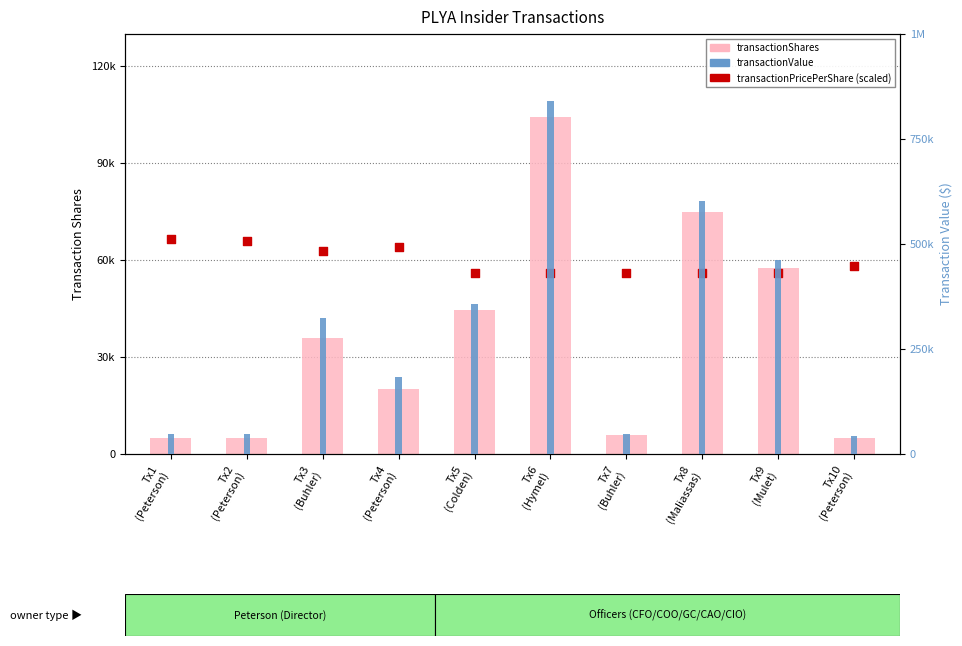

Which series has the widest spread of Y values?

transactionValue